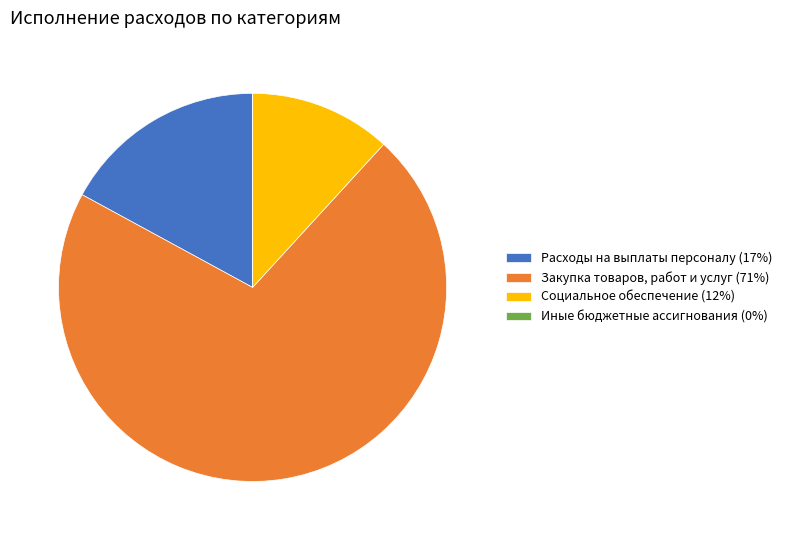

Which has a higher value, Социальное обеспечение (12%) or Закупка товаров, работ и услуг (71%)?

Закупка товаров, работ и услуг (71%)